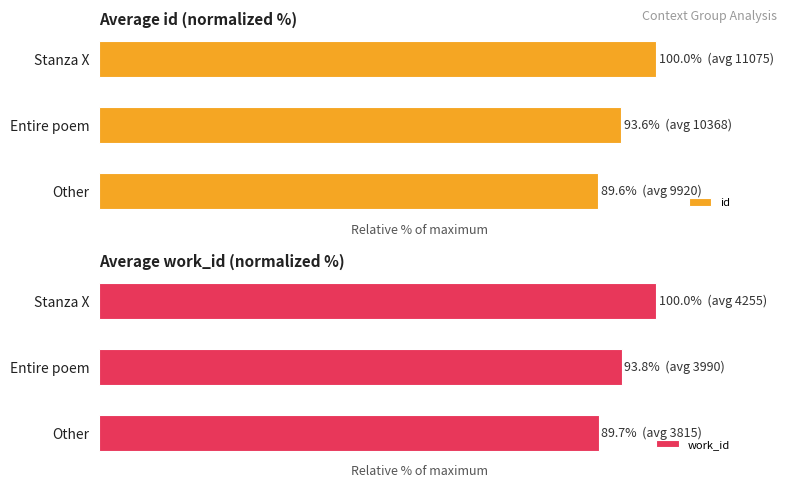

At how many categories does at least one series exceed 90?

2